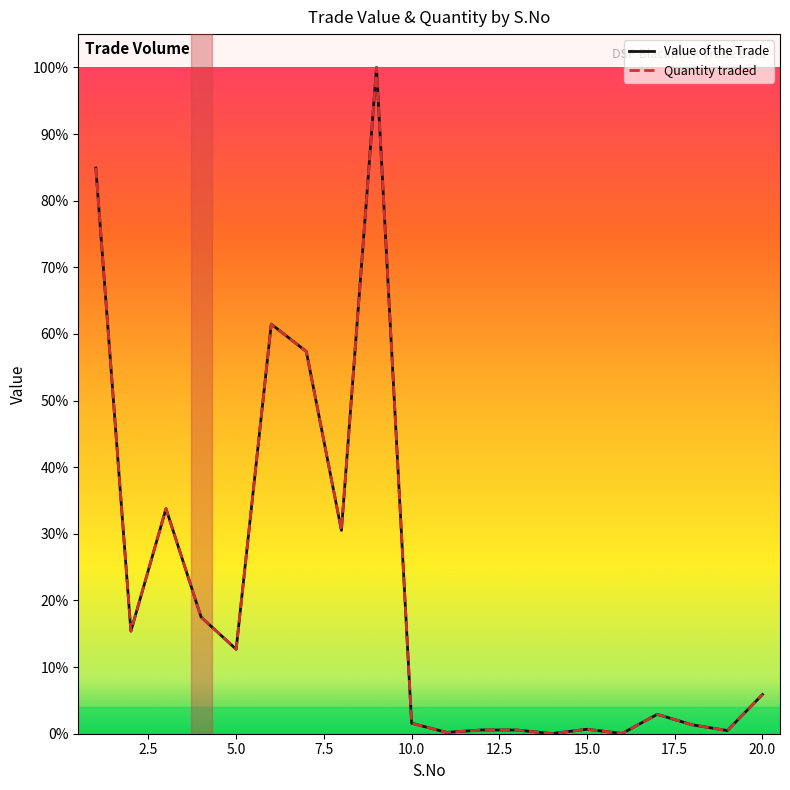

True or false: Quantity traded and Value of the Trade cross at least once.

True